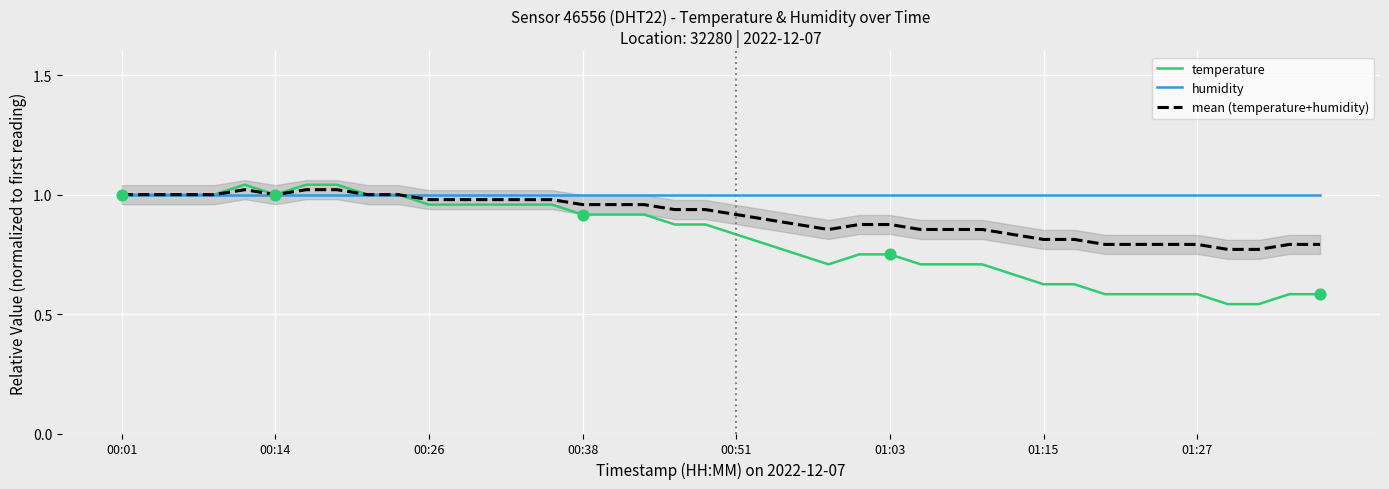

Which series contains the lowest Y value?

temperature